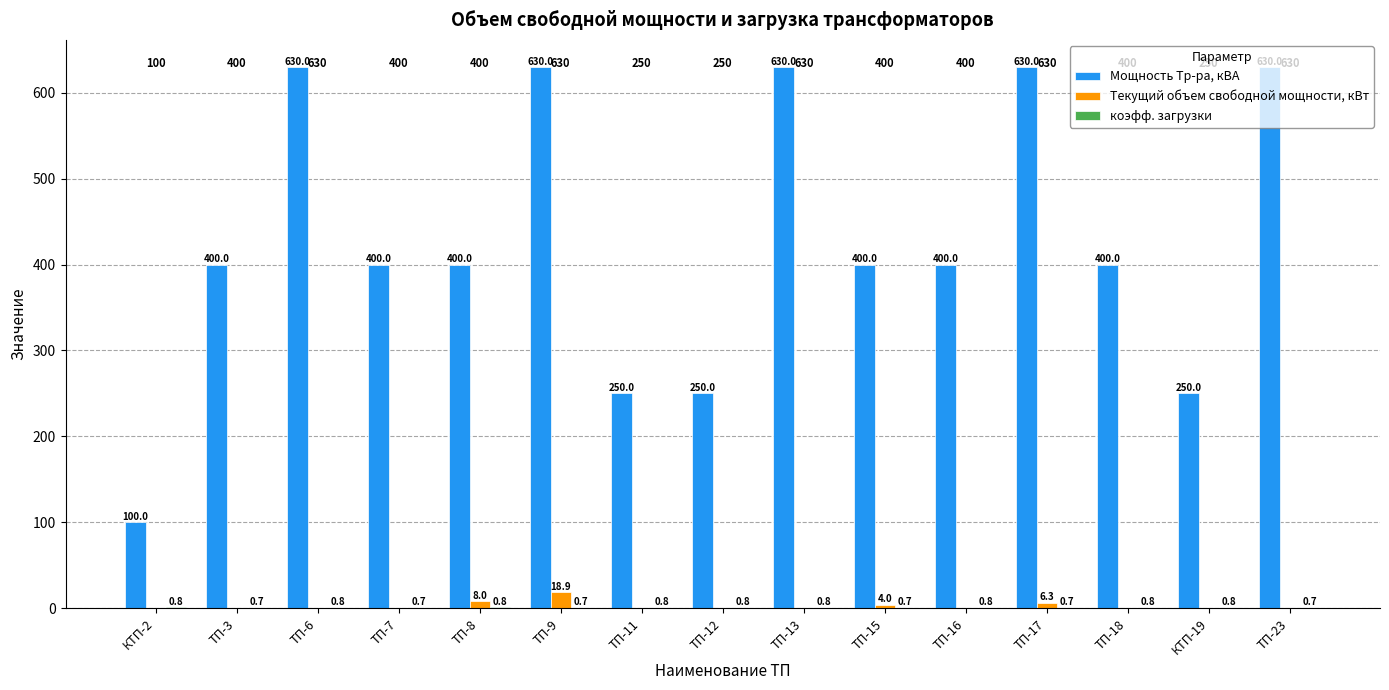

What is the spread (max minus min) of values at ТП-11?

250.0